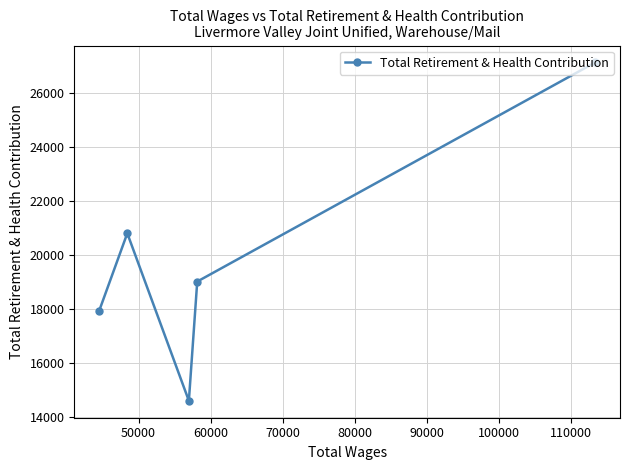

What is the sum of all values?

99426